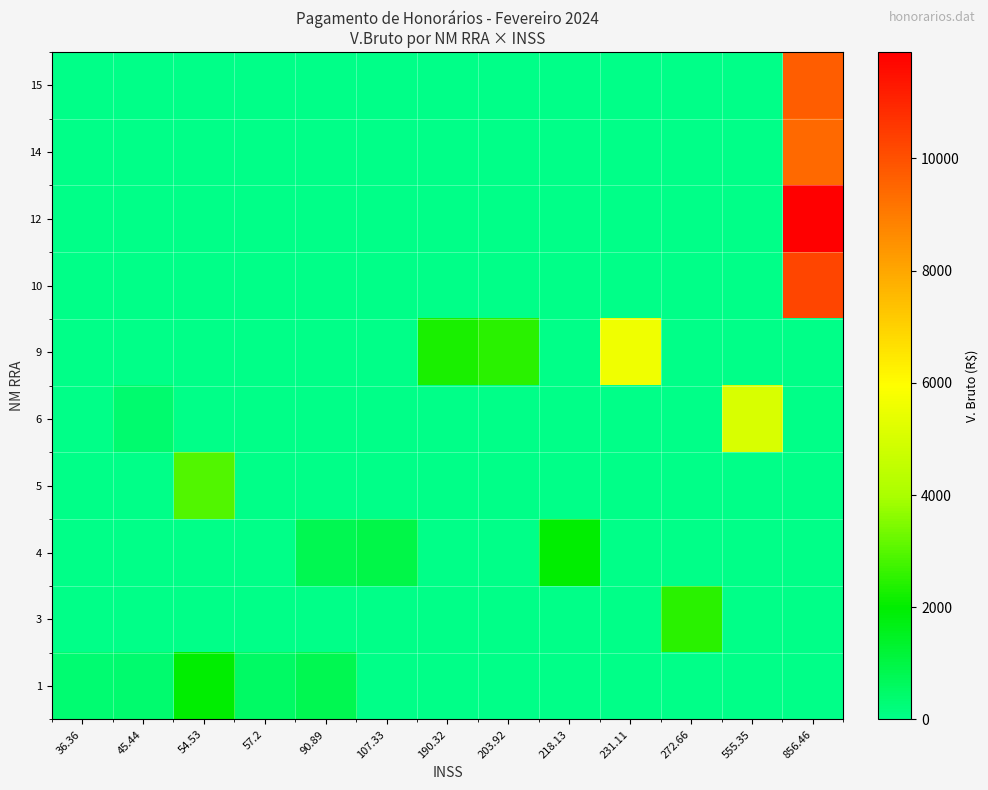

At which category does the chart reach its peak across all series?

856.46